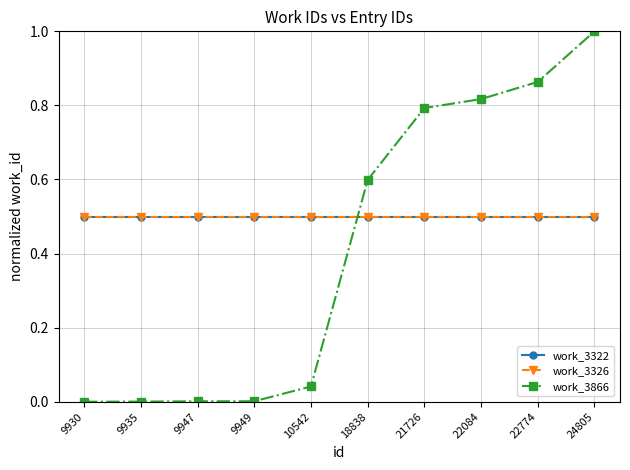

Does the chart have visible grid lines?

Yes